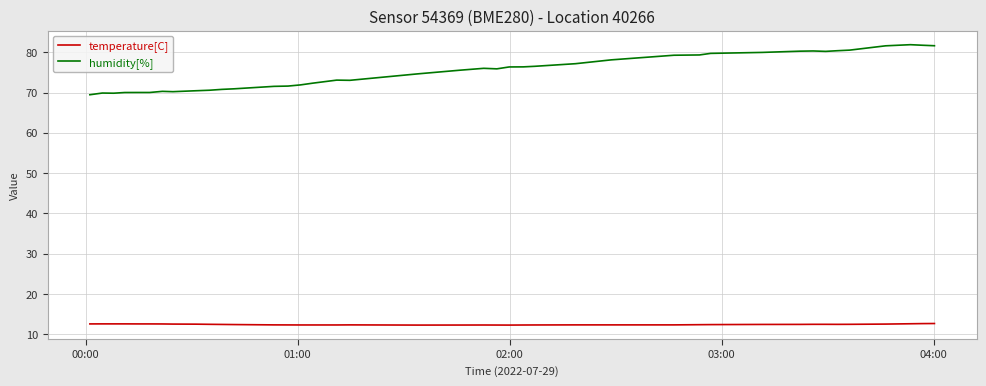

How many lines are shown in the chart?

2